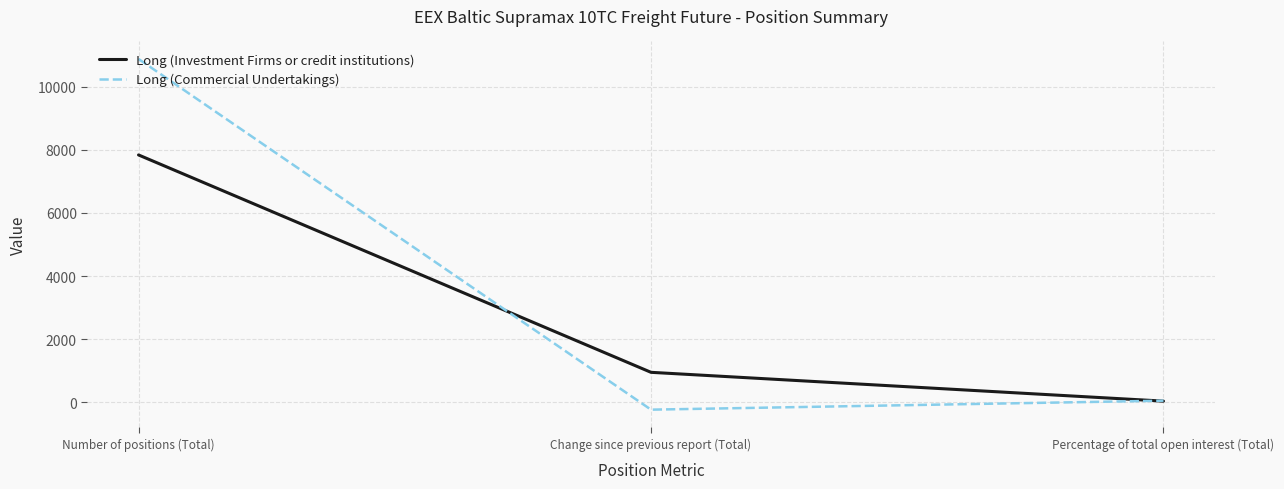

What is the sum of all Long (Commercial Undertakings) values?

10697.2